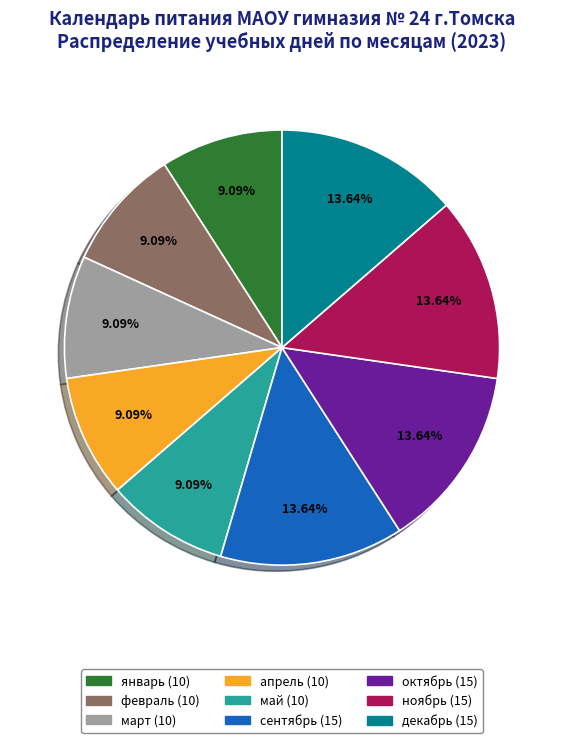

Does апрель represent more than half of the total?

No